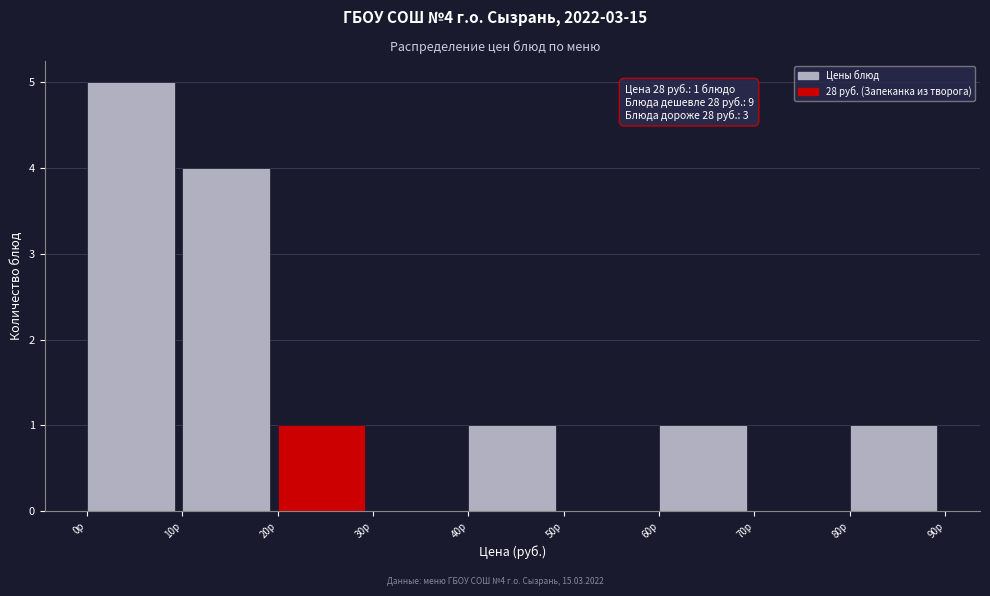

Which range on the x-axis has the tallest bar?

0 to 10